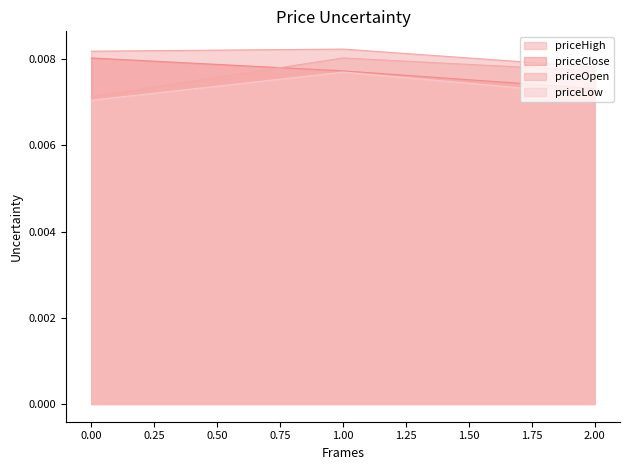

List the series in order of their peak value, lowest first.

priceLow, priceClose, priceOpen, priceHigh